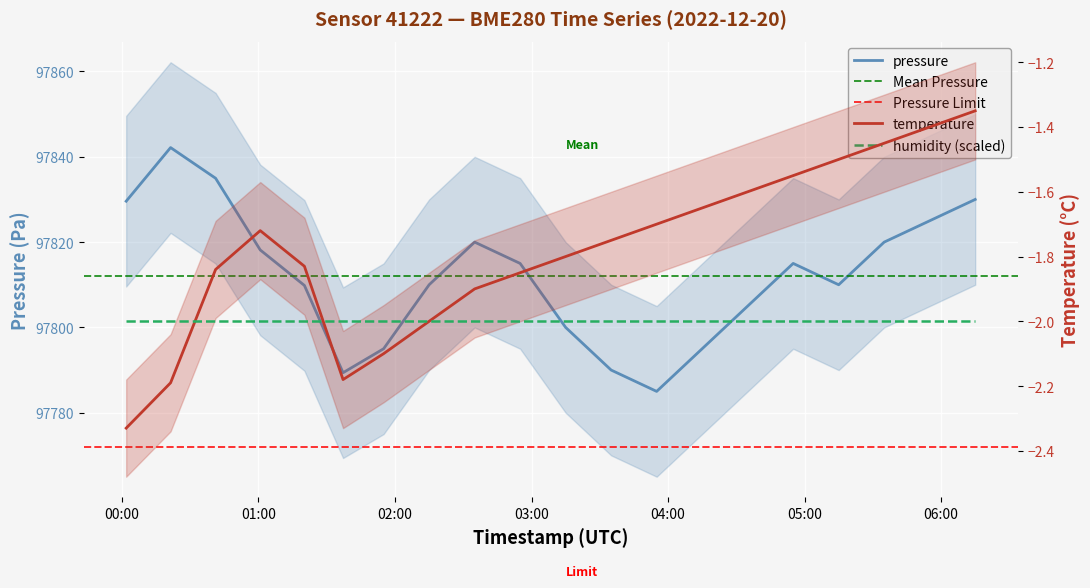

What is the difference between the pressure values at 2022-12-20T04:15:00 and 2022-12-20T01:37:10?

5.6